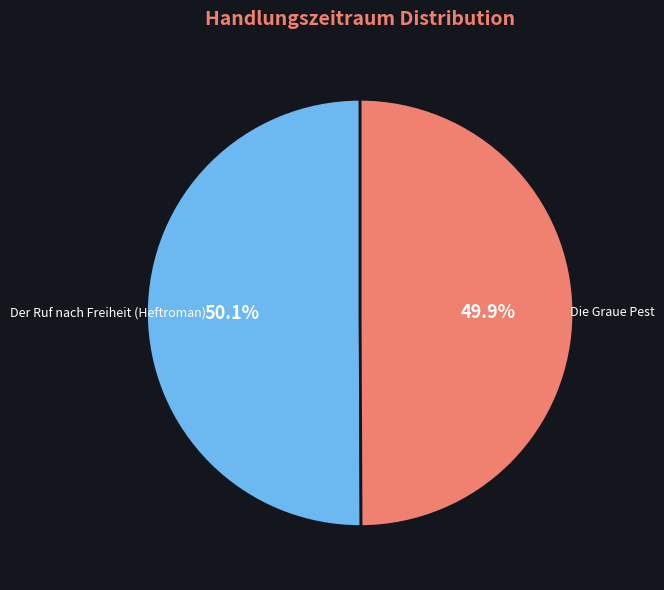

Is there a majority slice in this chart?

Yes